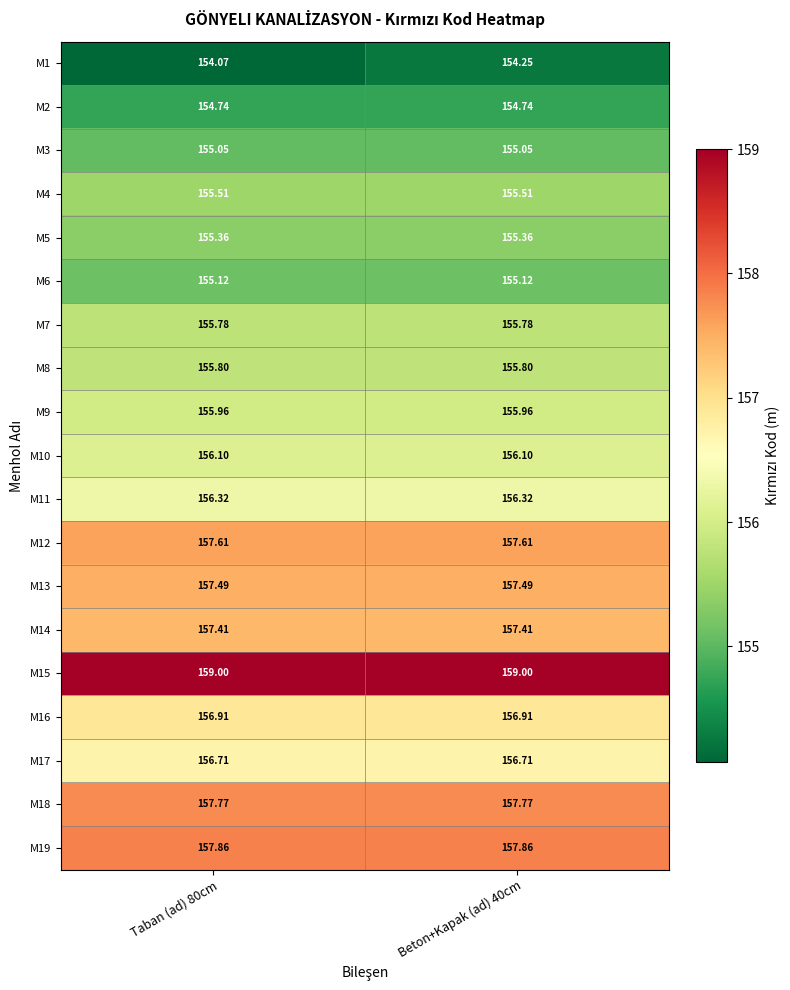

Is the value of M3 at Beton+Kapak (ad) 40cm greater than the value of M15 at Taban (ad) 80cm?

No